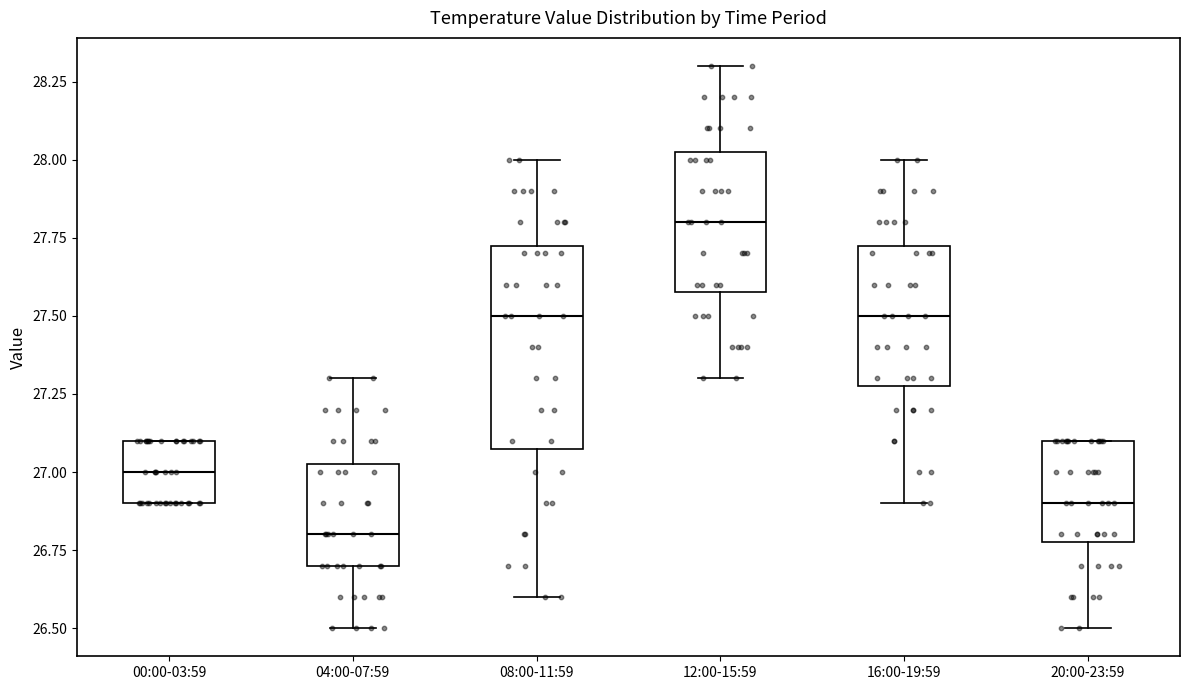

Where is the lower edge of the box for 12:00-15:59 on the y-axis? The values are not printed on the chart, so give them approximately, as read against the axis.

27.60